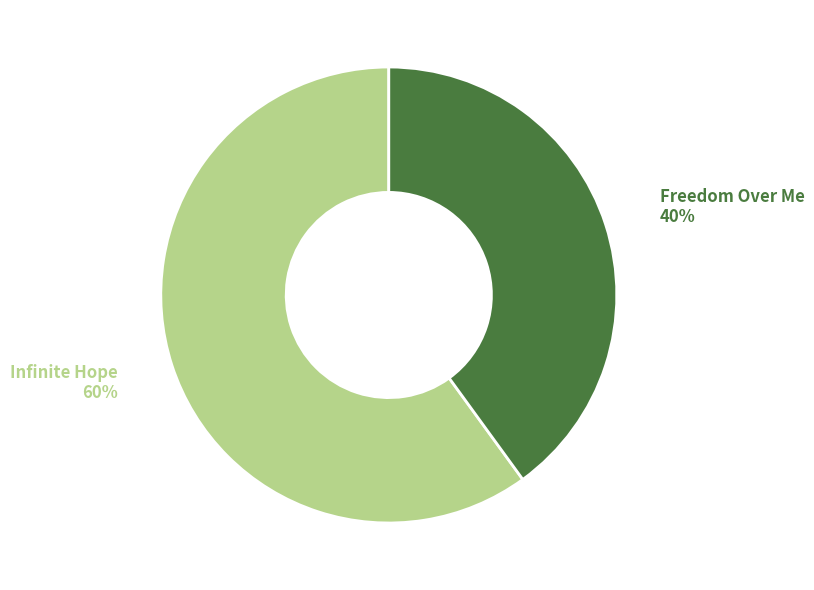

To the nearest percent, what is the difference between the largest and smallest slice percentages?

20%